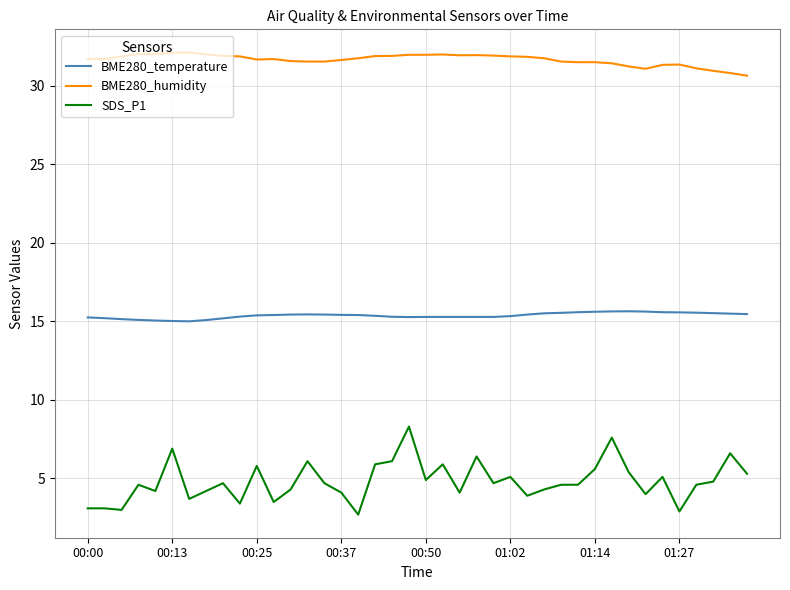

Count the number of categories in the chart.

40